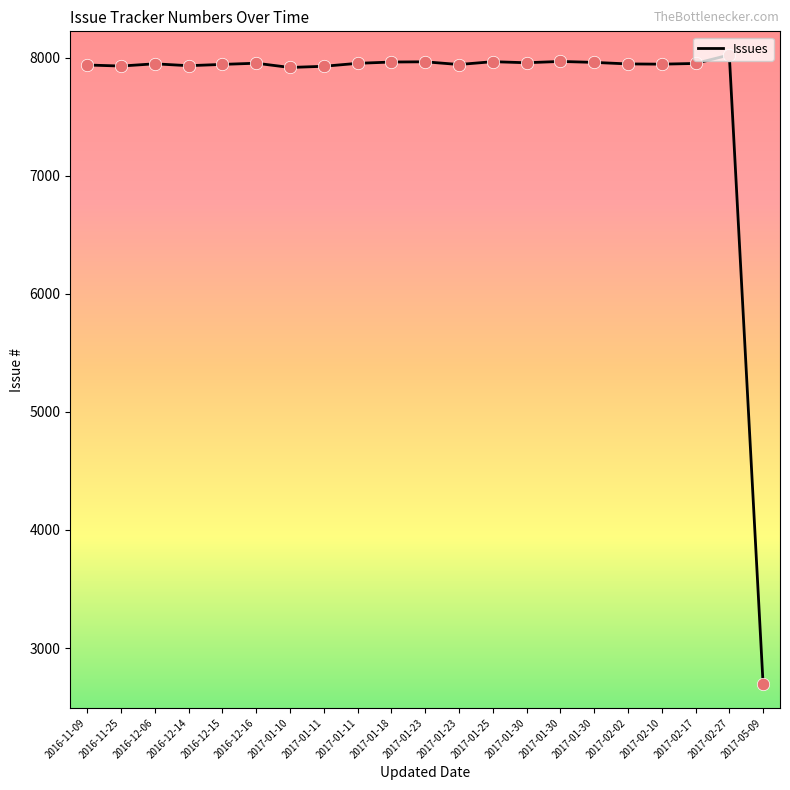

What is the change in value from 2016-11-25 to 2017-01-30?

+39